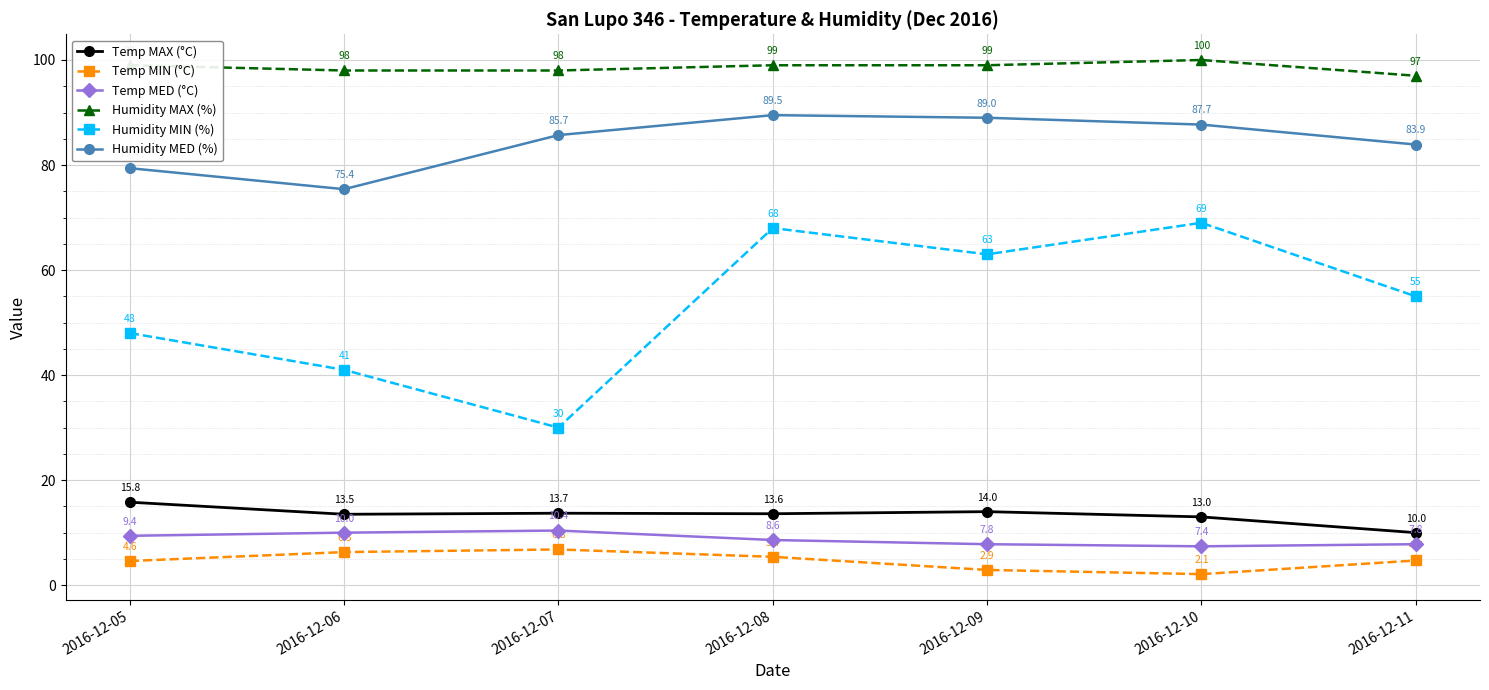

Which category has the highest value across all series?

2016-12-10